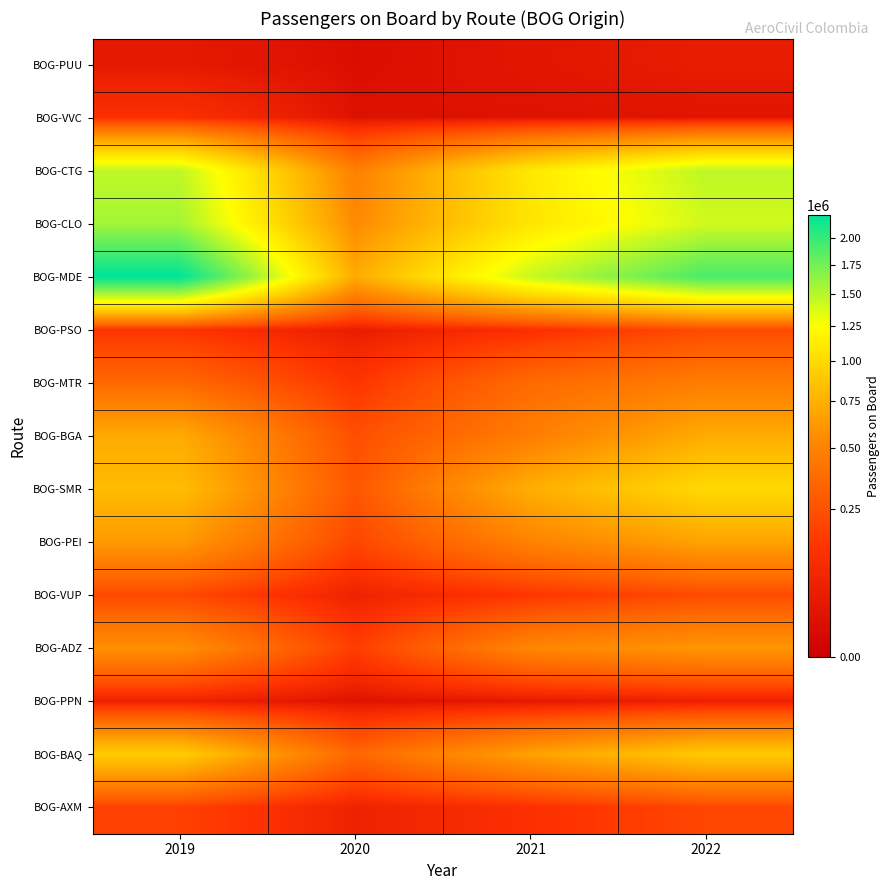

Count the number of data series in this chart.

15